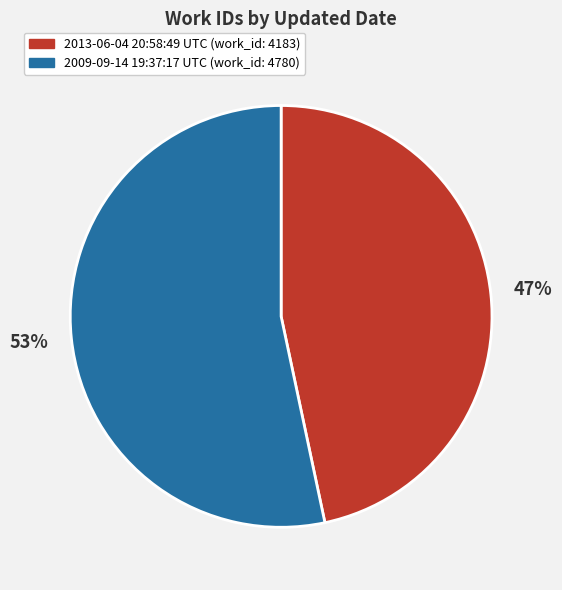

Is it true that 2013-06-04 20:58:49 UTC is 47% of the pie?

True